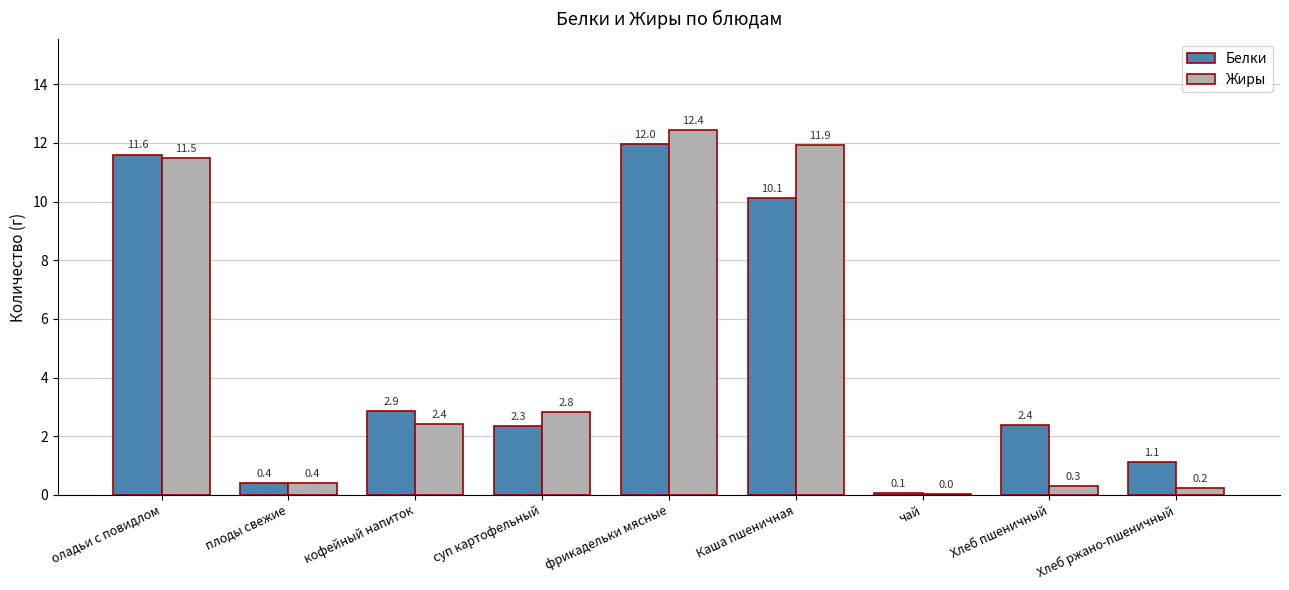

Which series has the largest total across all categories?

Белки